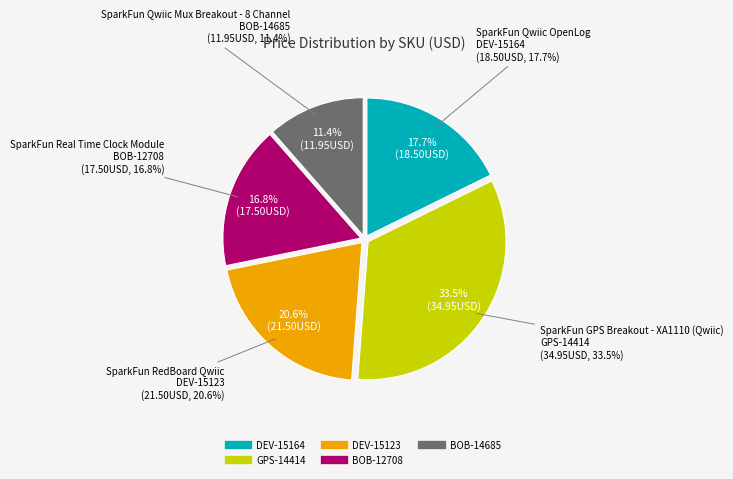

Rank the categories by value from lowest to highest.

BOB-14685, BOB-12708, DEV-15164, DEV-15123, GPS-14414